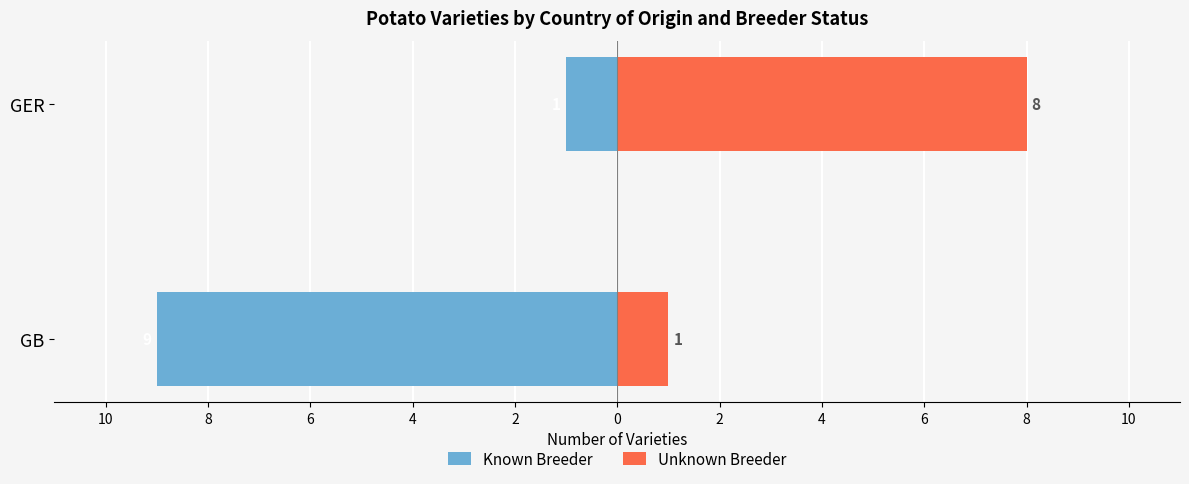

Reading left to right, transcribe all the data shown in this chart.

Known Breeder: -9	-1
Unknown Breeder: 1	8